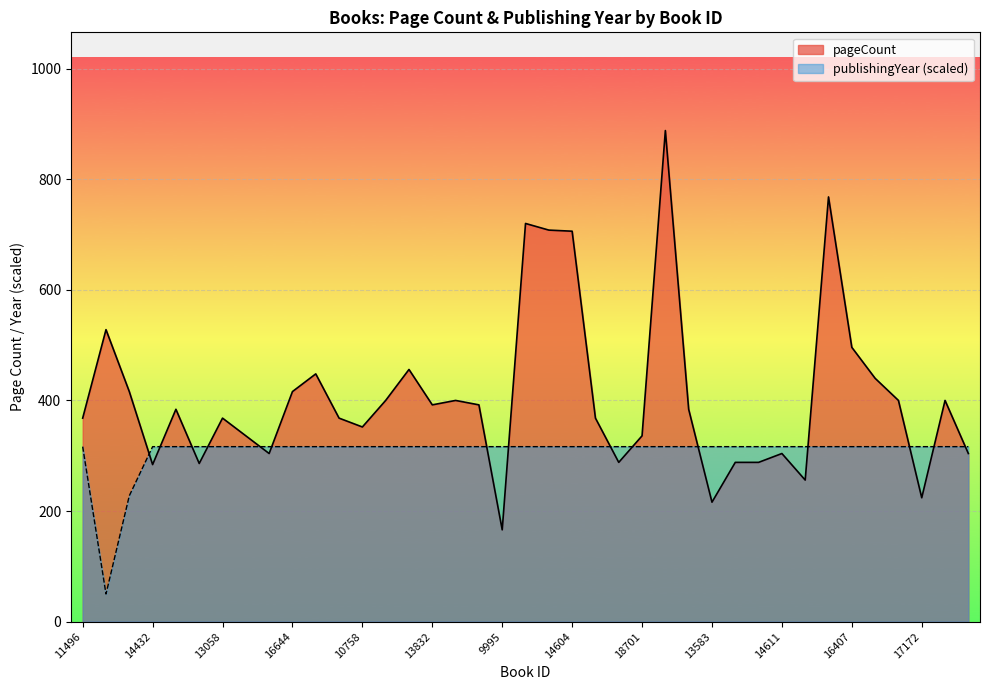

At which category is the sum across all series the highest?

17678